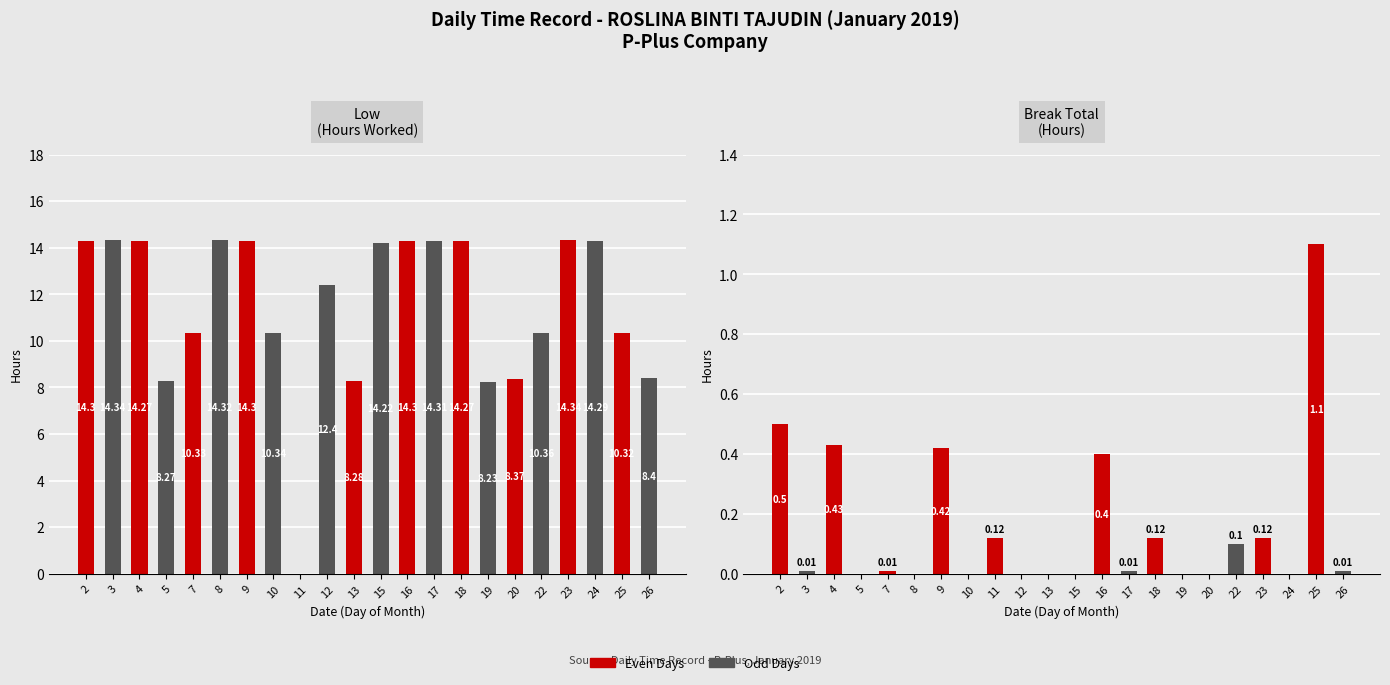

Which label corresponds to the smallest value in the chart?

11